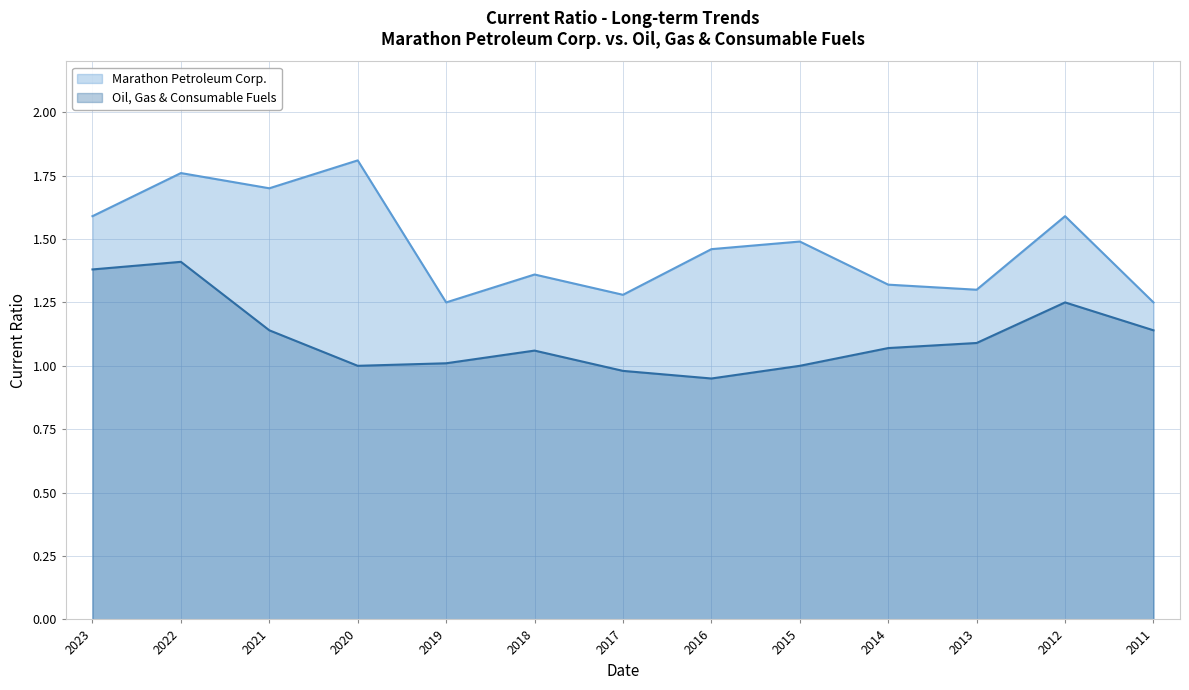

In Marathon Petroleum Corp., how many points are lower than both neighbors (excluding endpoints)?

4